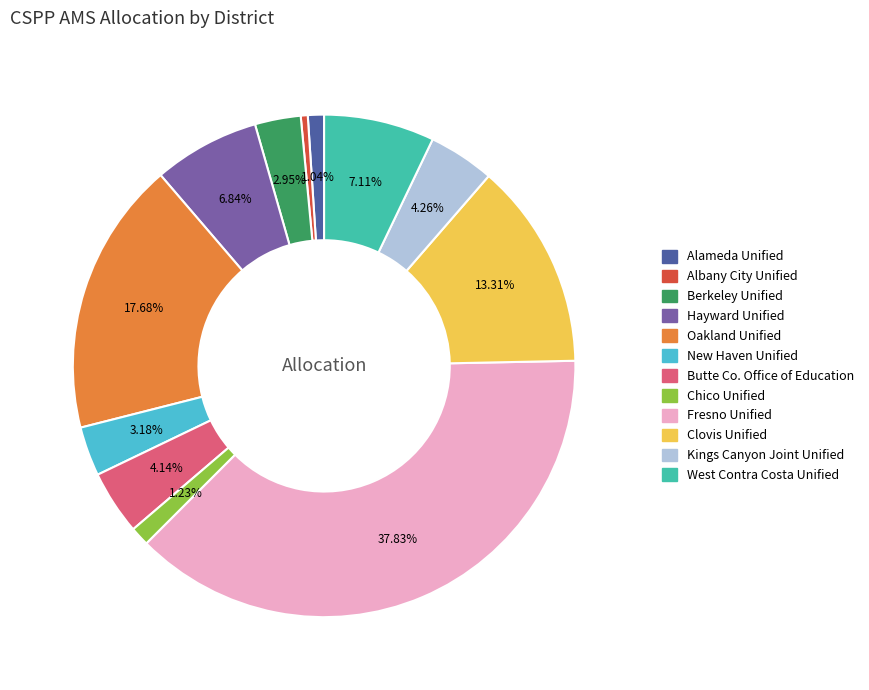

Which has a higher value, Alameda Unified or Albany City Unified?

Alameda Unified